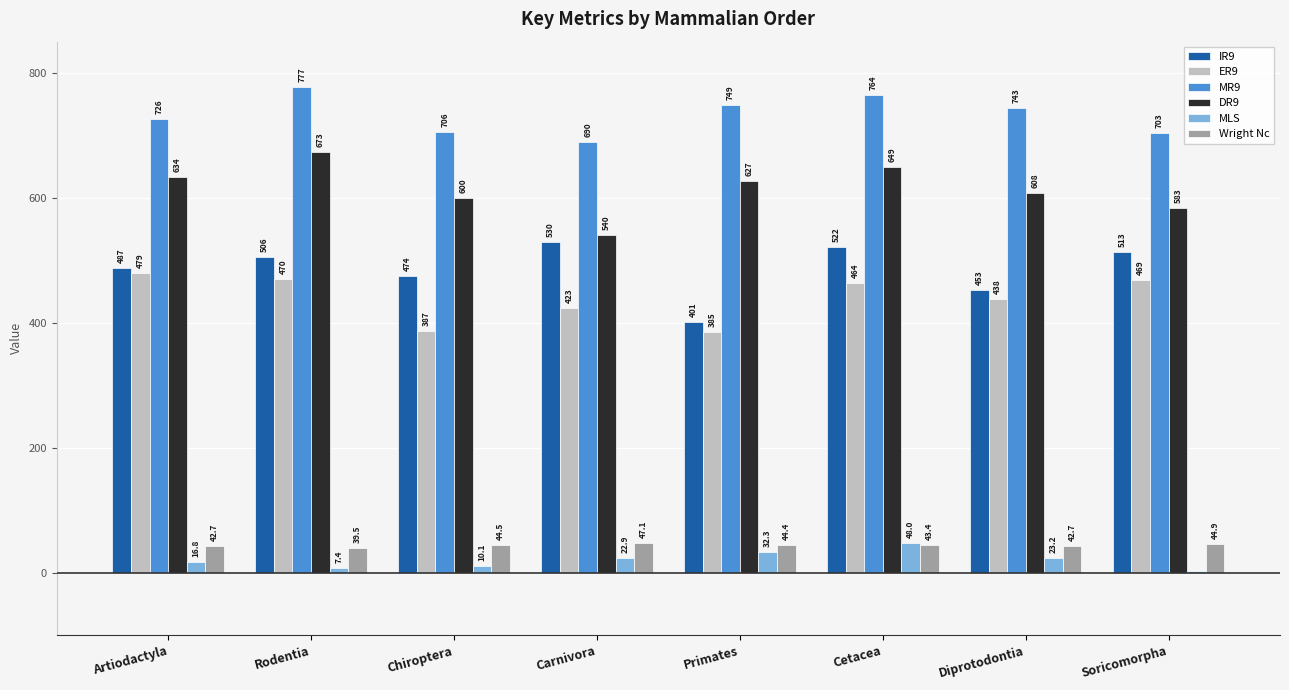

What value does the DR9 series have at Soricomorpha?

583.0